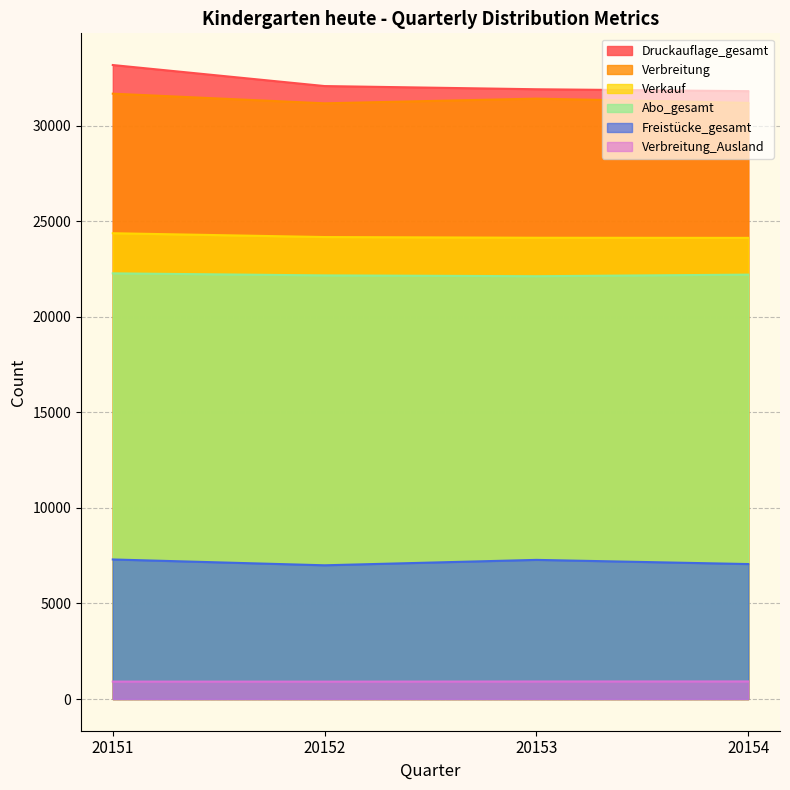

Which series changed the most between 20153 and 20154?

Verbreitung